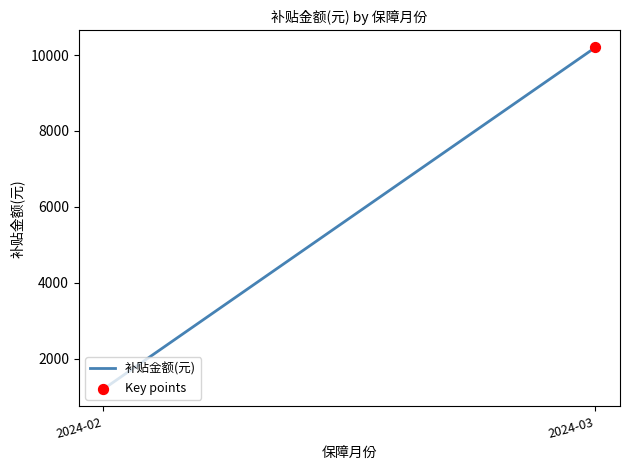

What is the change in value from 2024-02 to 2024-03?

+9000